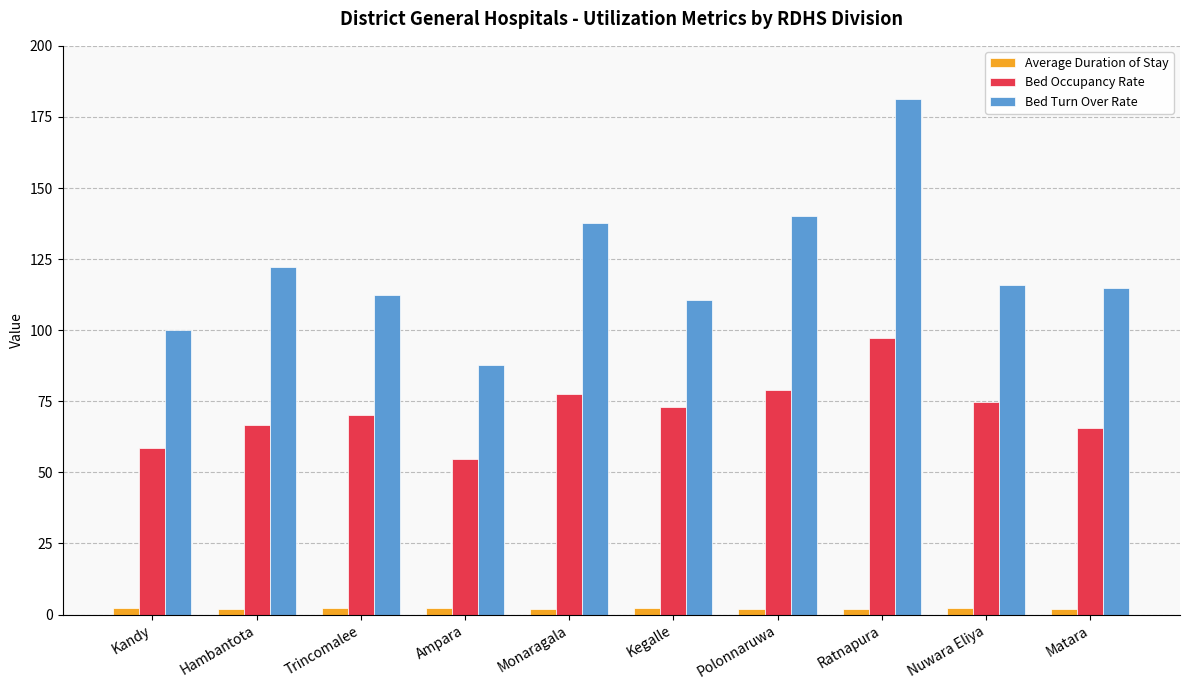

Rank the series by their average value, from highest to lowest.

Bed Turn Over Rate, Bed Occupancy Rate, Average Duration of Stay